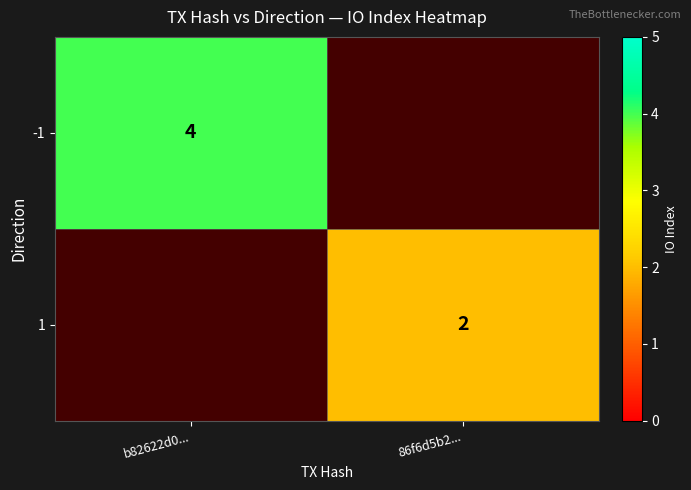

Which label corresponds to the smallest value in the chart?

86f6d5b2...